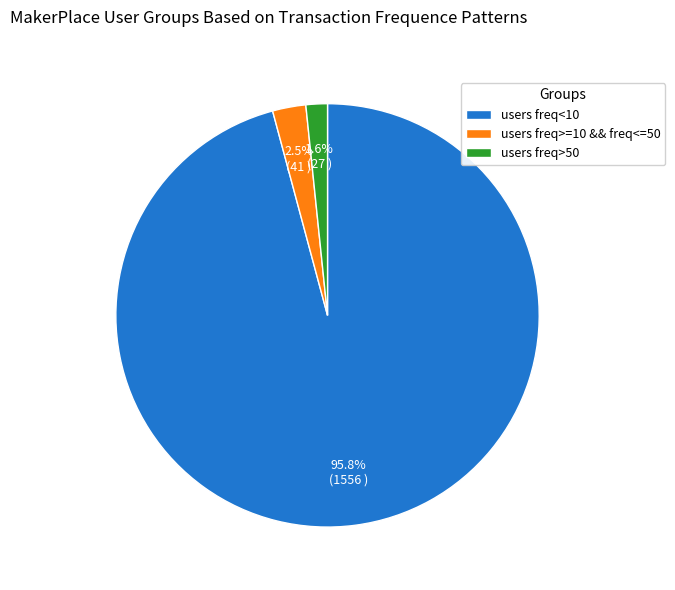

What is the largest slice in the pie chart?

users freq<10